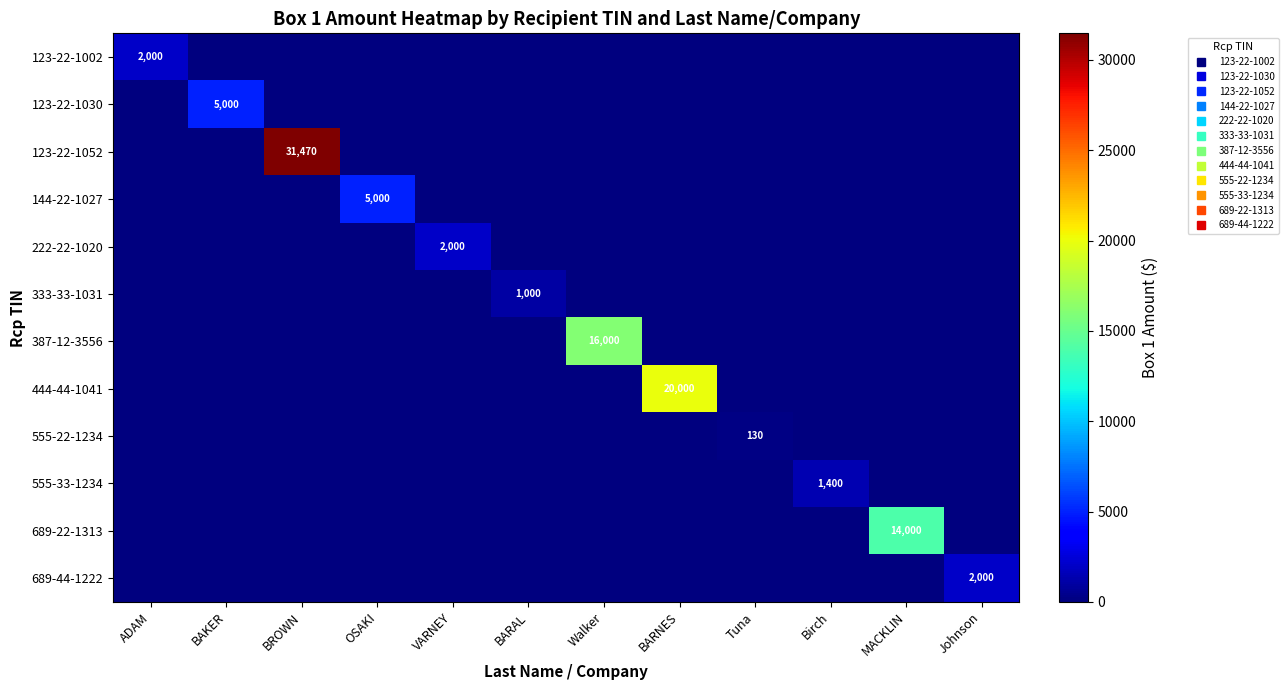

What is the total value across all series at VARNEY?

2000.0